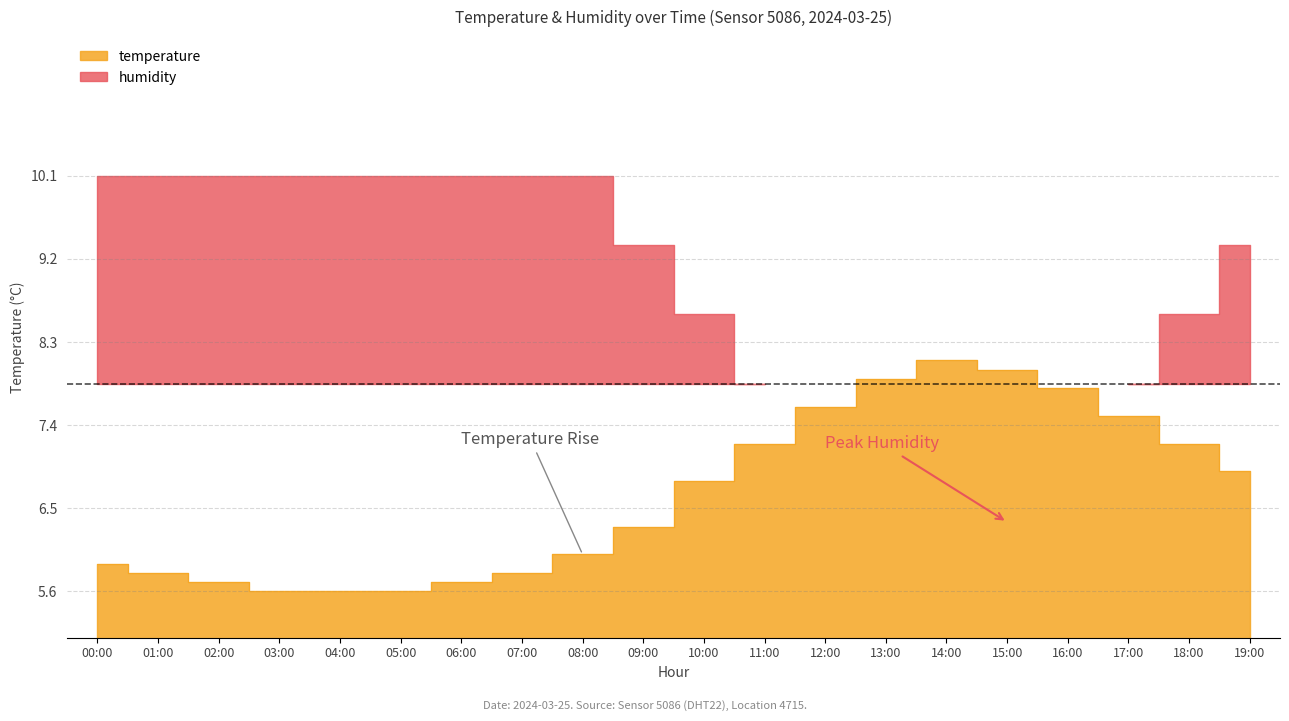

Reading left to right, what are all the values shown in this chart?

00:00=5.9	01:00=5.8	02:00=5.7	03:00=5.6	04:00=5.6	05:00=5.6	06:00=5.7	07:00=5.8	08:00=6.0	09:00=6.3	10:00=6.8	11:00=7.2	12:00=7.6	13:00=7.9	14:00=8.1	15:00=8.0	16:00=7.8	17:00=7.5	18:00=7.2	19:00=6.9